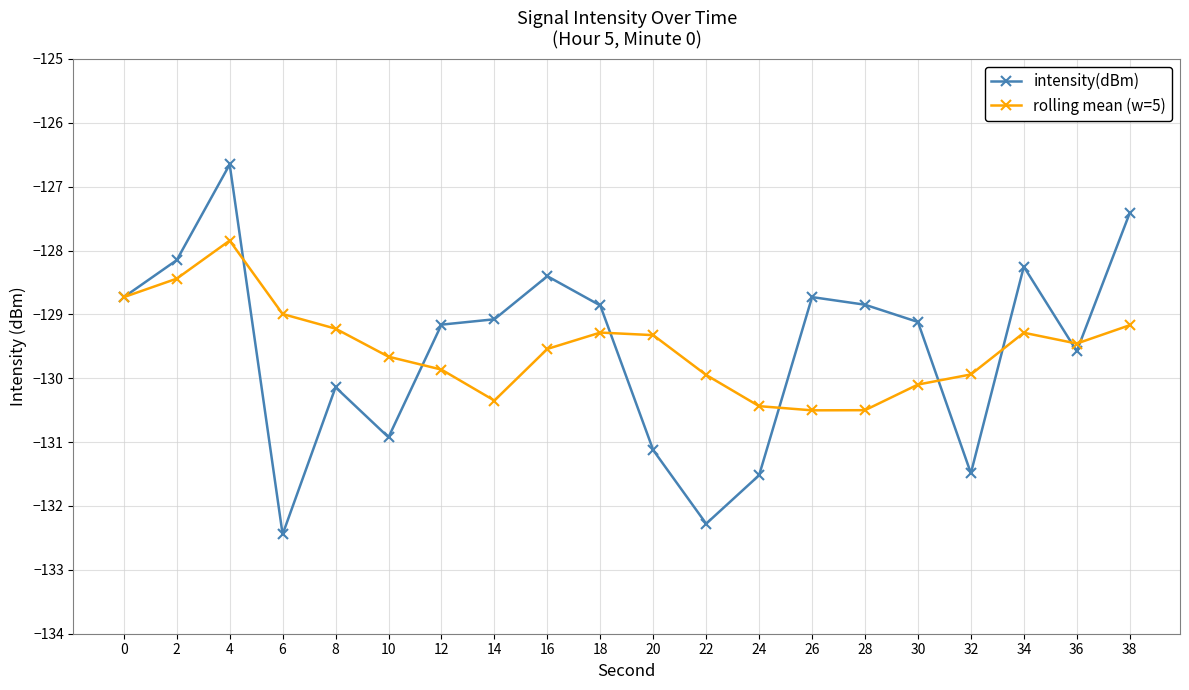

What value does the rolling mean (w=5) series have at 2?

-128.4